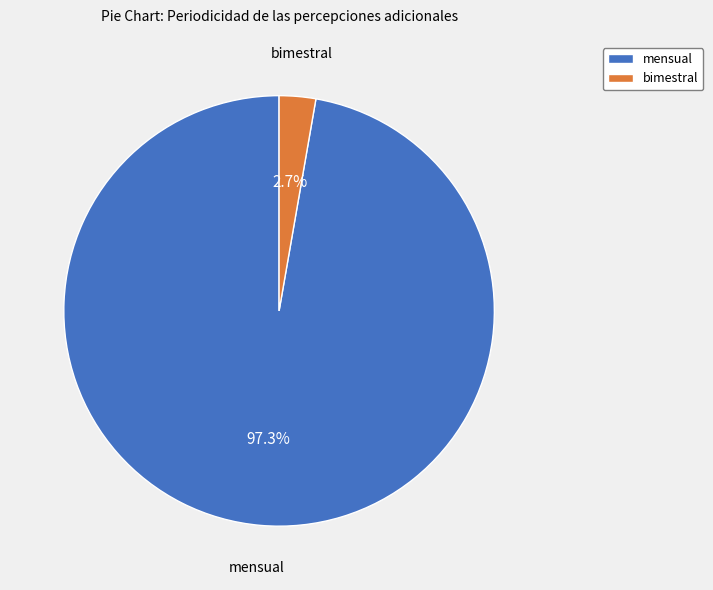

Between mensual and bimestral, which is larger?

mensual